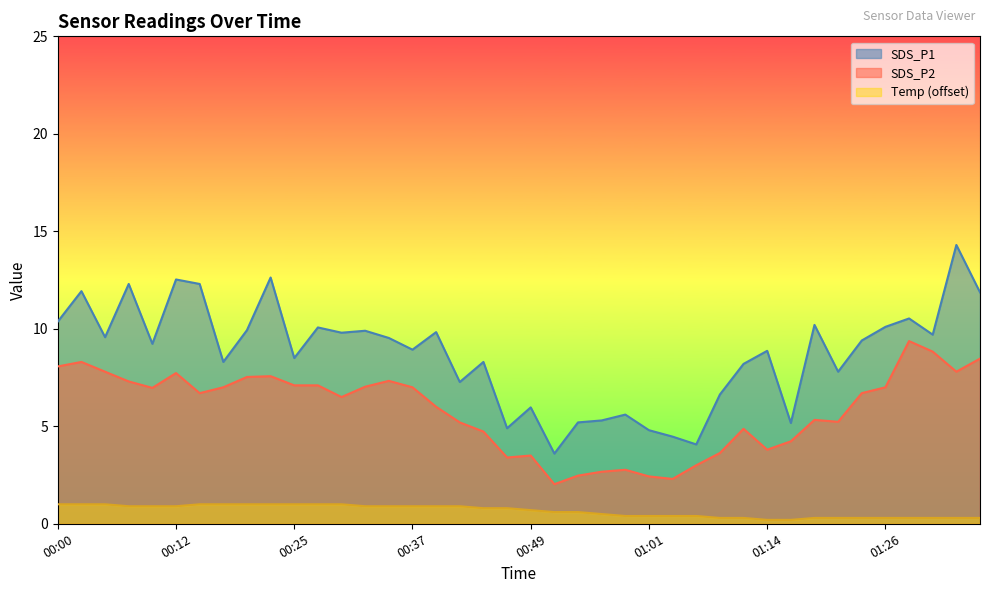

The value of SDS_P1 at 00:34 is 16.3. True or false?

False